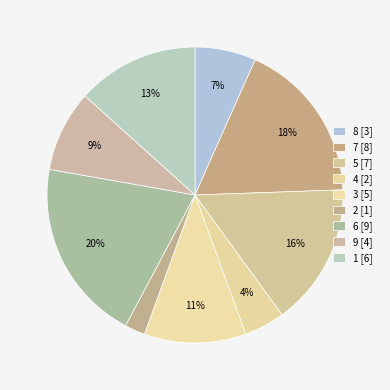

What is the change in value from 8 to 3?

+2